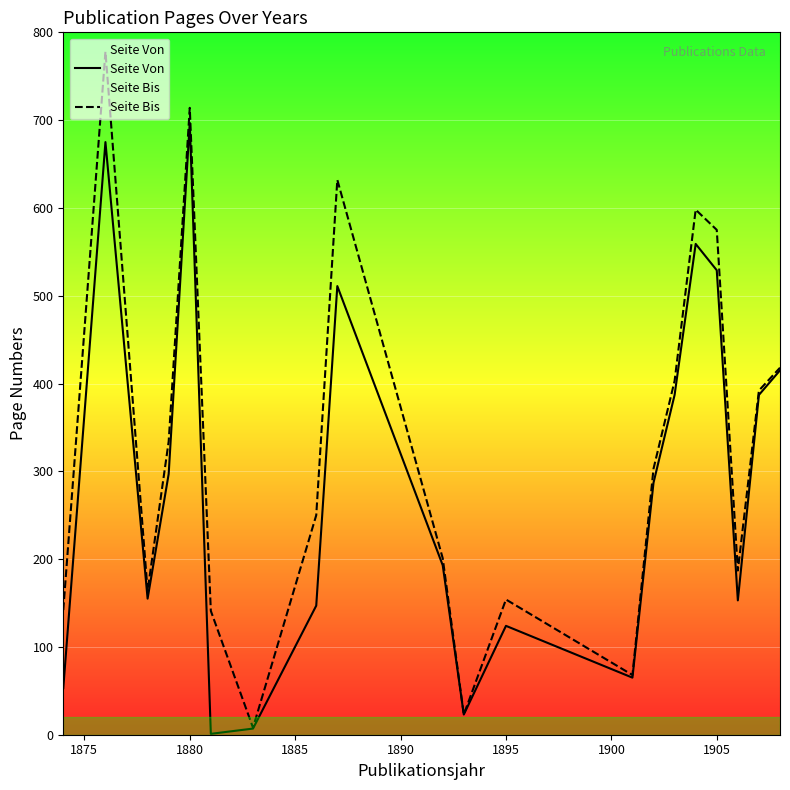

True or false: Seite Von and Seite Bis cross at least once.

False